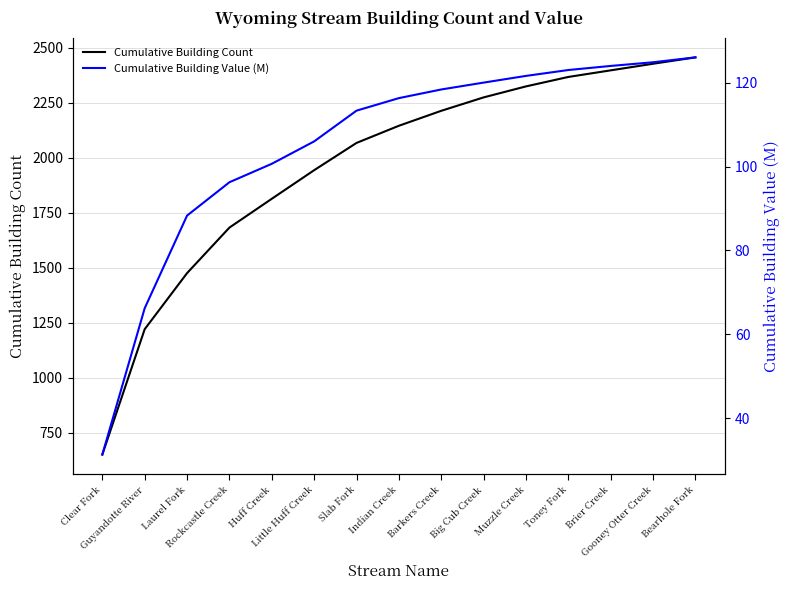

Which has a higher value, Rockcastle Creek or Gooney Otter Creek?

Gooney Otter Creek